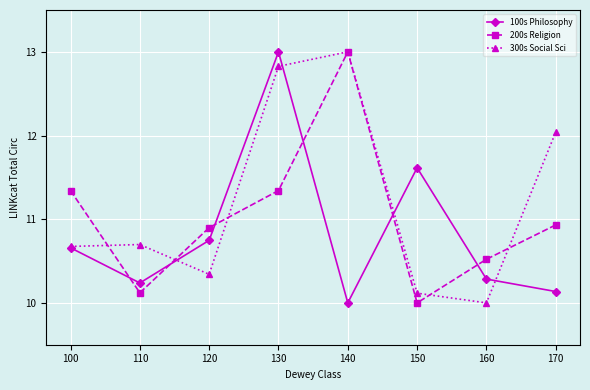

Is it true that 300s Social Sci equals 10.1 at 150?

True